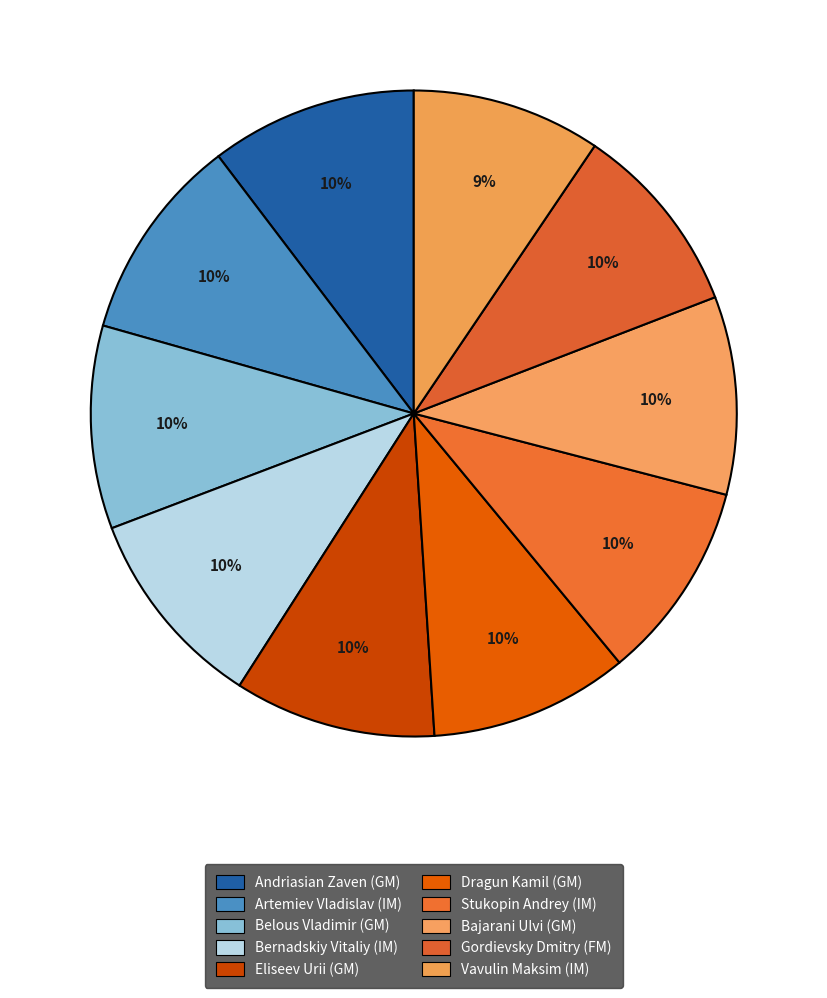

True or false: Stukopin Andrey (IM) accounts for 10% of the total.

True